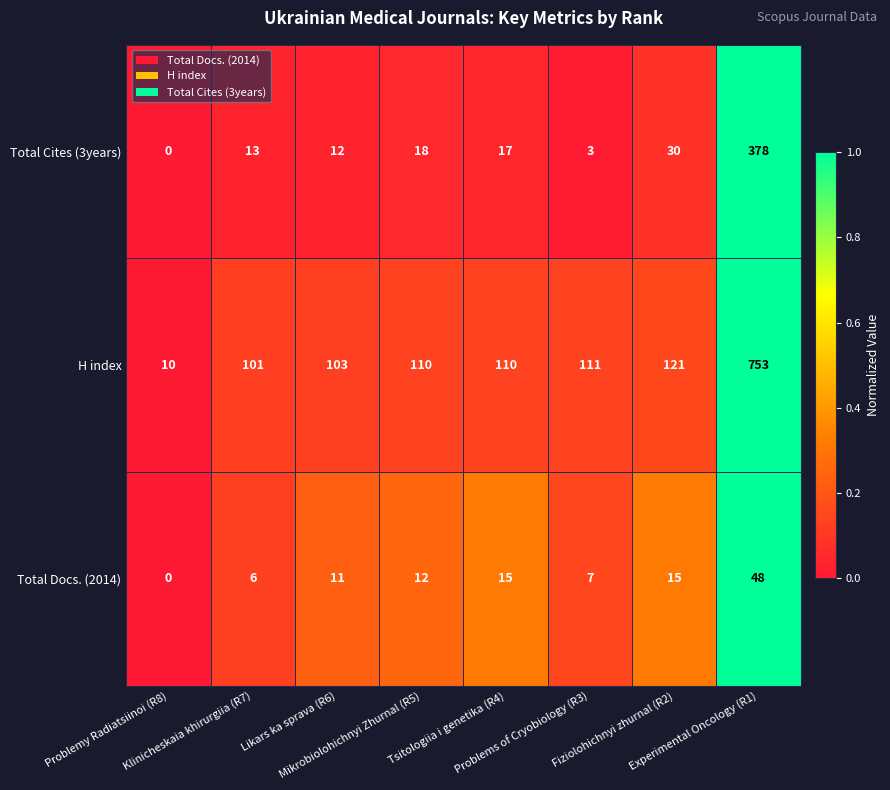

Which series changed the most between Likars ka sprava (R6) and Experimental Oncology (R1)?

H index